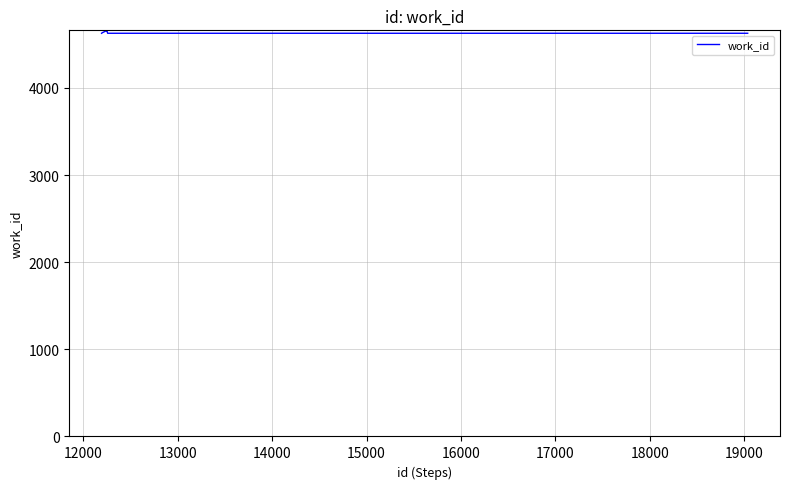

What is the sum of all values?

37141